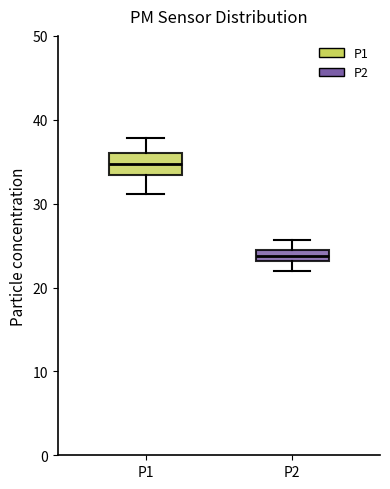

Which box is the tallest, from its lower edge to its upper edge?

P1